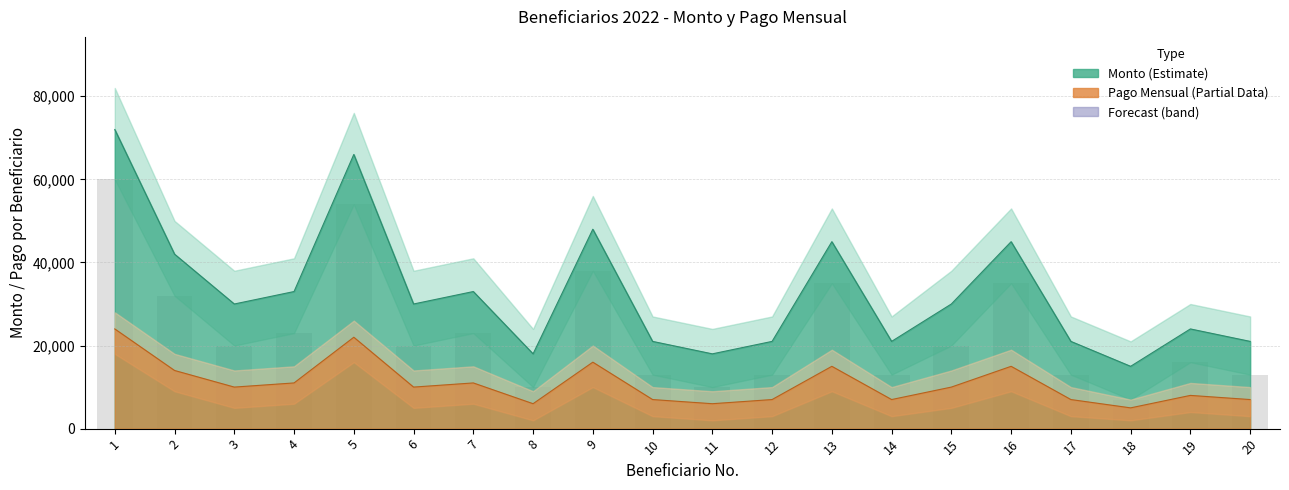

What is the lowest value of the Monto series?

15000